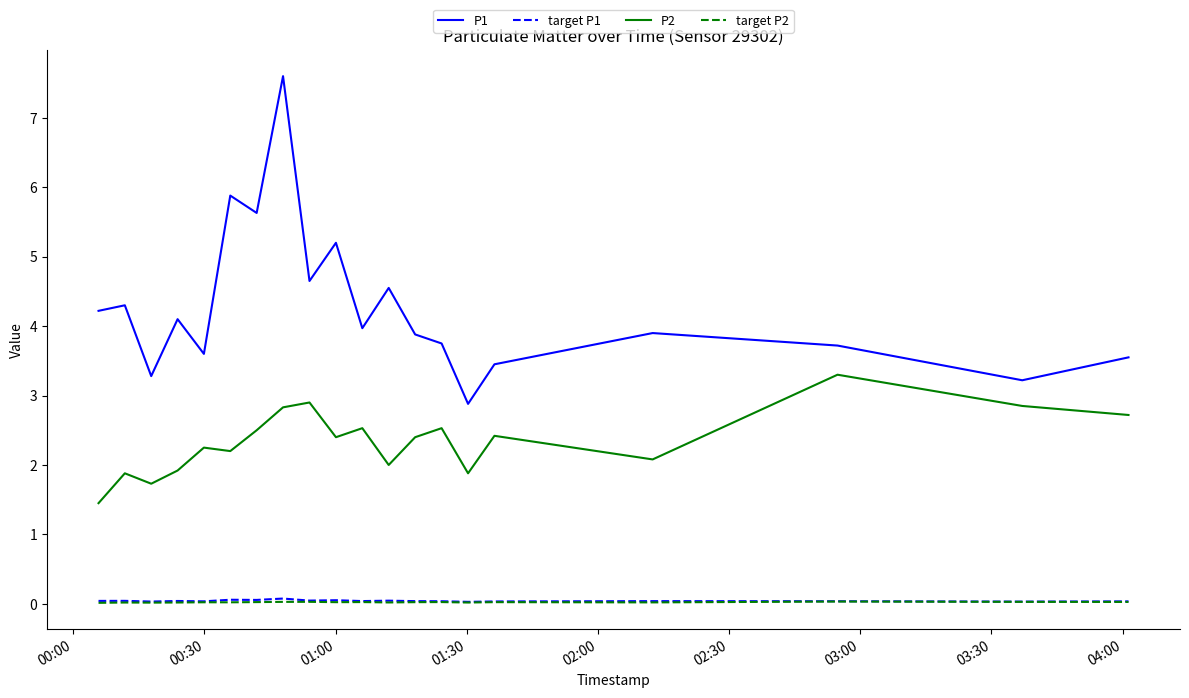

Which series has the largest range (max minus min)?

P1